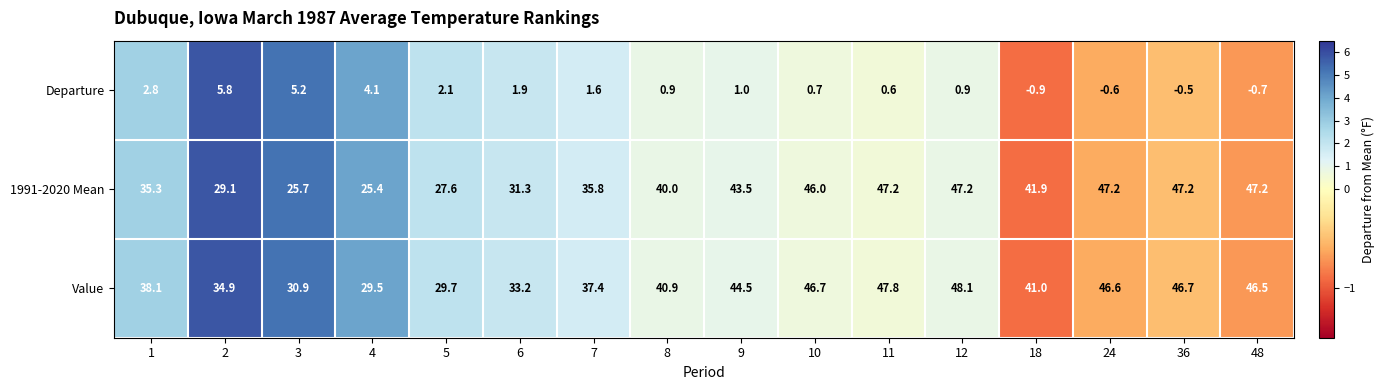

The value of Value at 11 is 47.8. True or false?

True